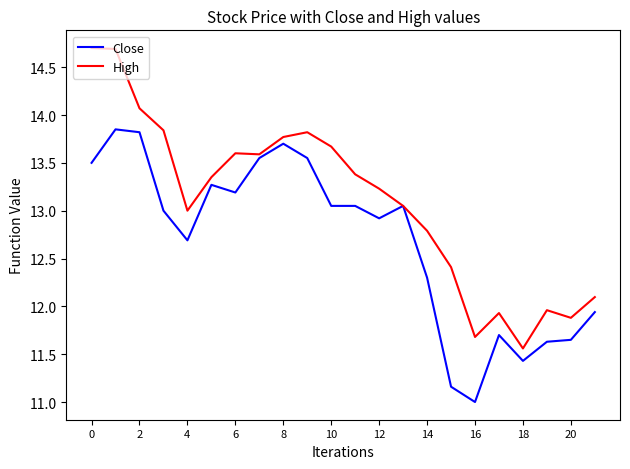

Which series has the widest spread of values?

High